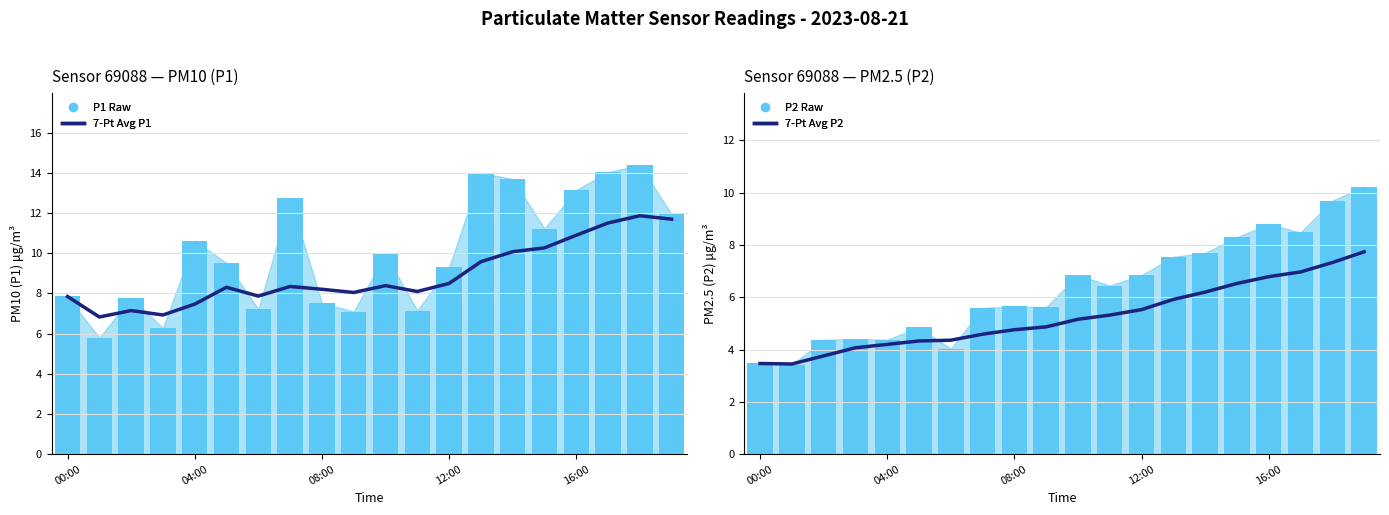

At which label does 7-Pt Avg P1 reach its peak?

18